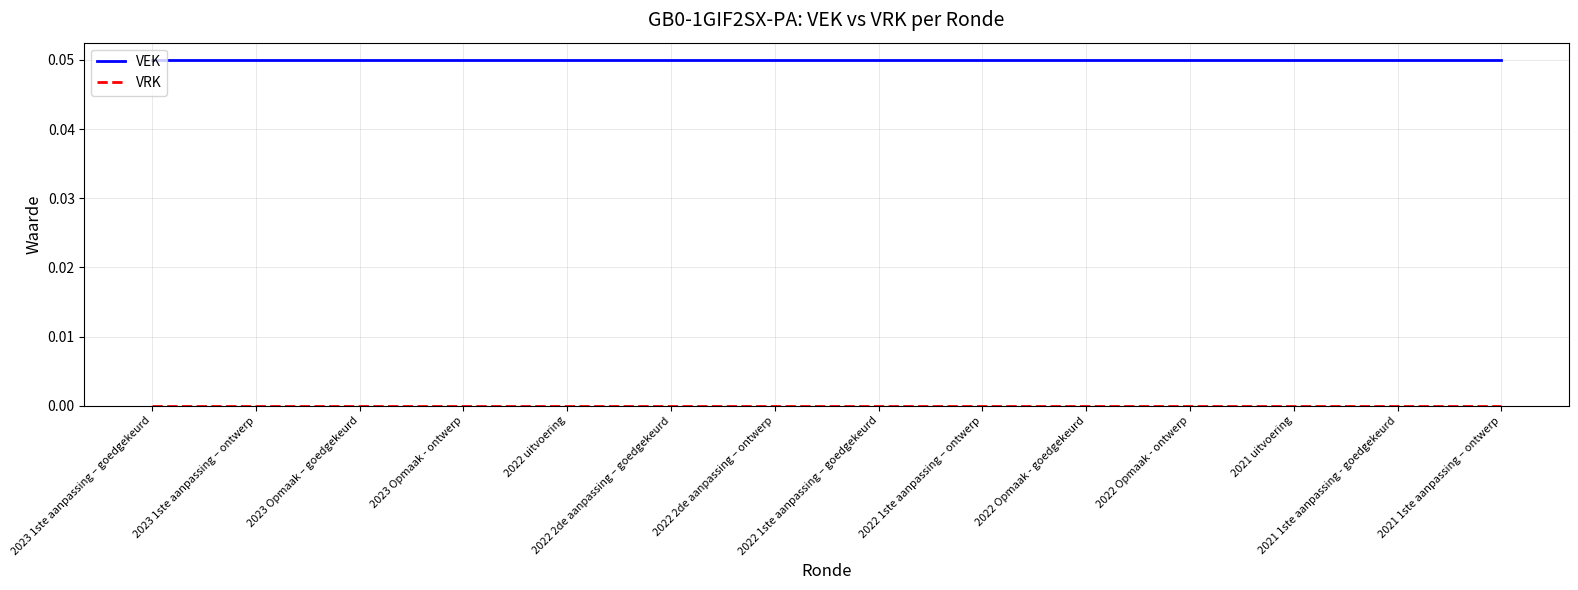

Which category has the lowest value across all series?

2023 1ste aanpassing – goedgekeurd